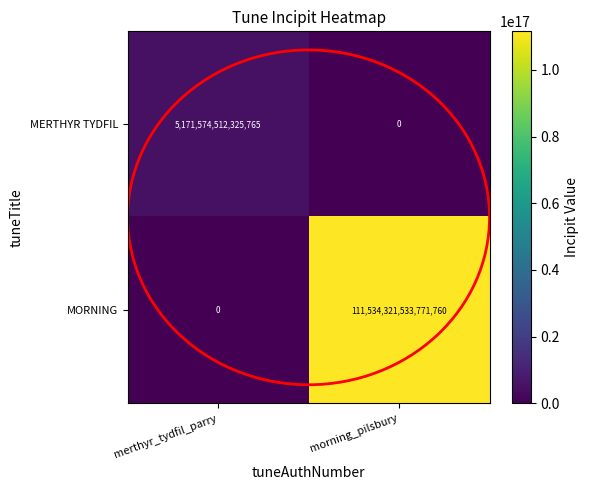

Is it true that MERTHYR TYDFIL equals -2290707238041338 at morning_pilsbury?

False